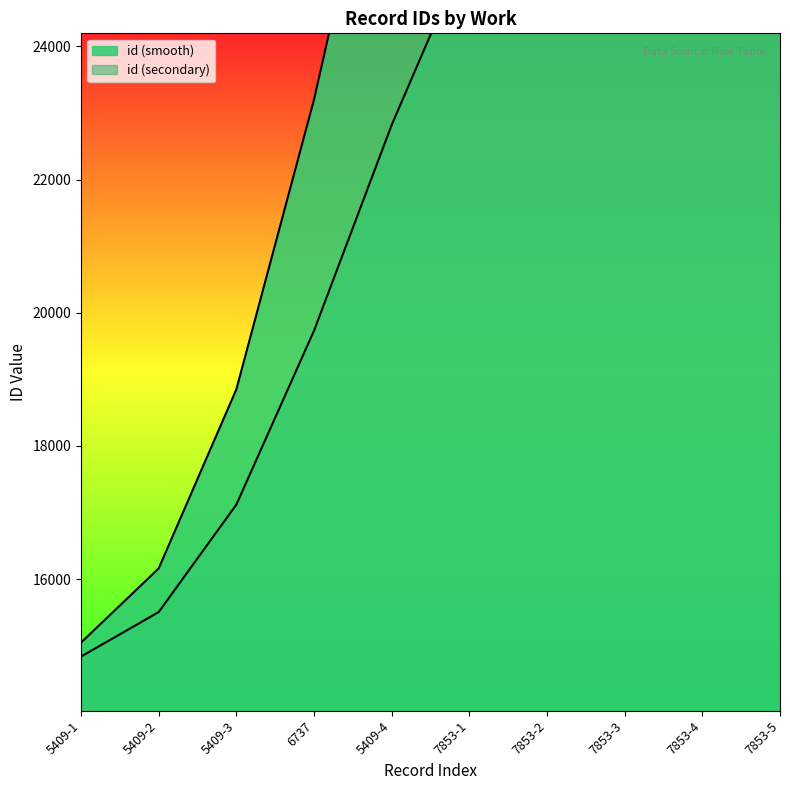

List the labels in order of value, largest first.

7853-5, 7853-4, 7853-3, 7853-2, 7853-1, 5409-4, 6737, 5409-3, 5409-2, 5409-1